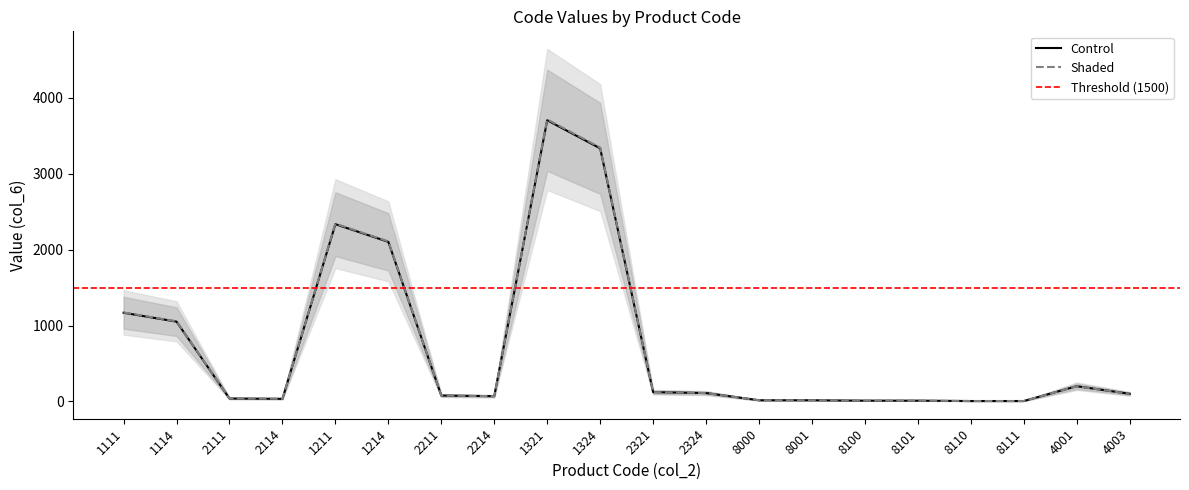

Does the chart display data point markers on the line(s)?

No